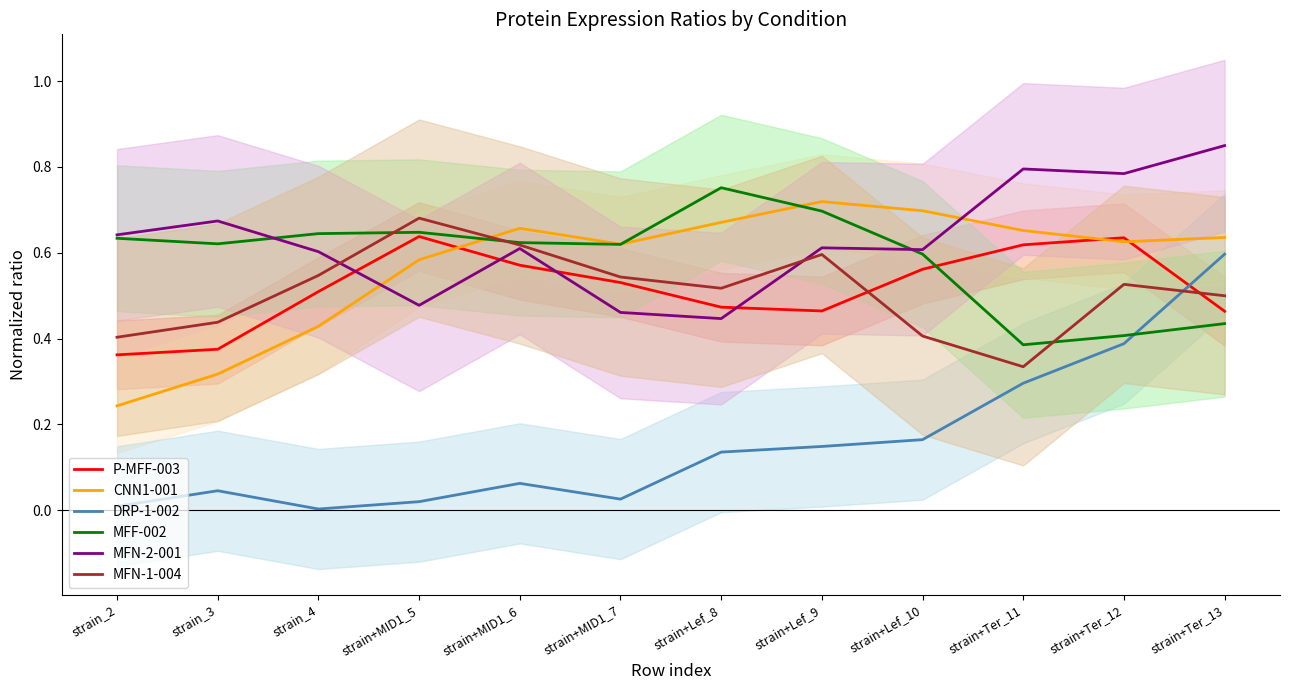

What is the total value across all series at strain+Lef_10?

3.0